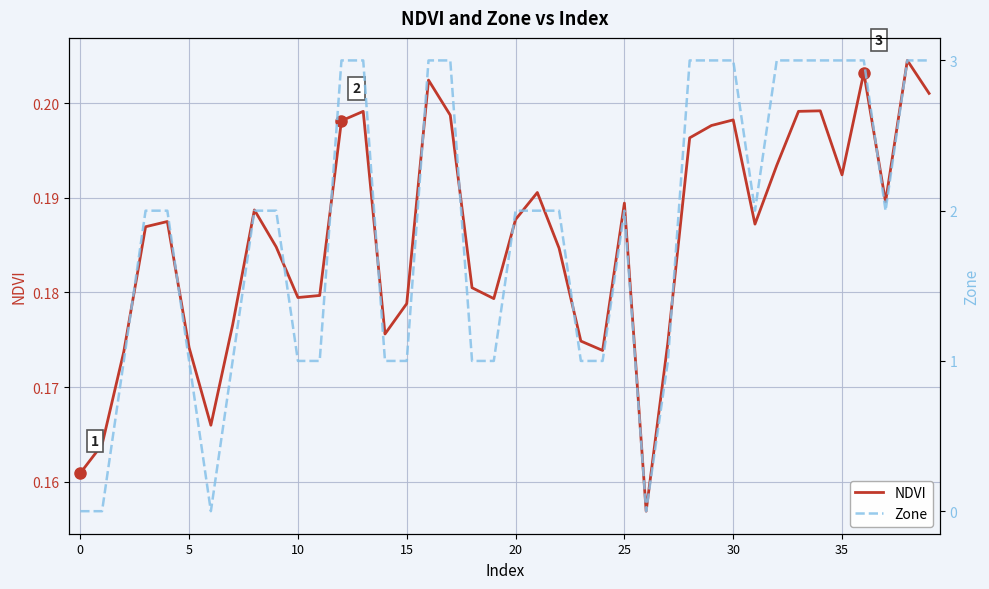

How many NDVI values are between 0 and 1?

40